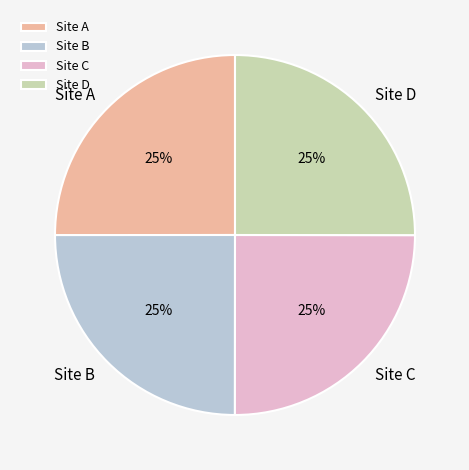

To the nearest percent, what is the combined percentage of Site D and Site B?

50%